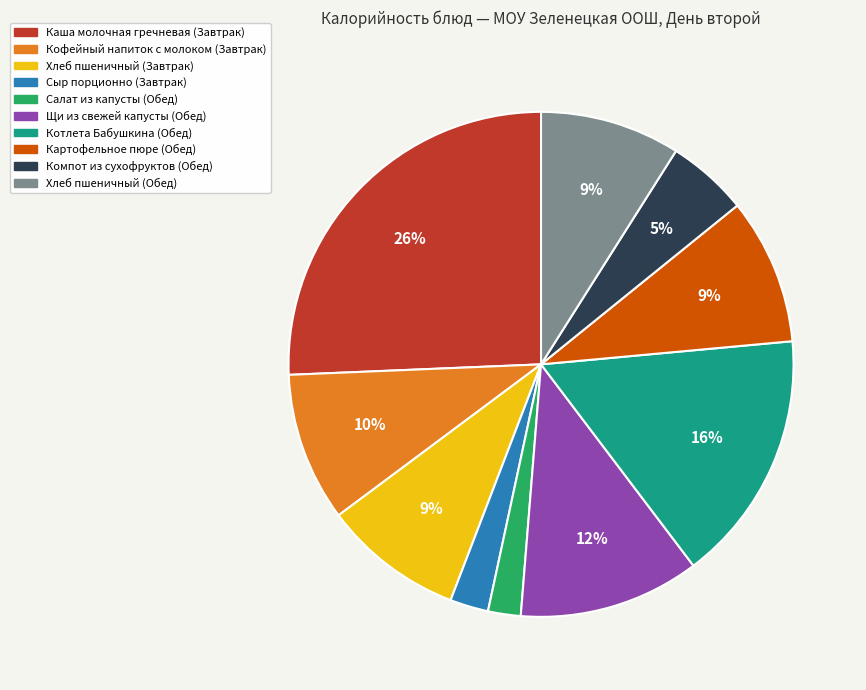

To the nearest percent, what is the average slice percentage?

10%